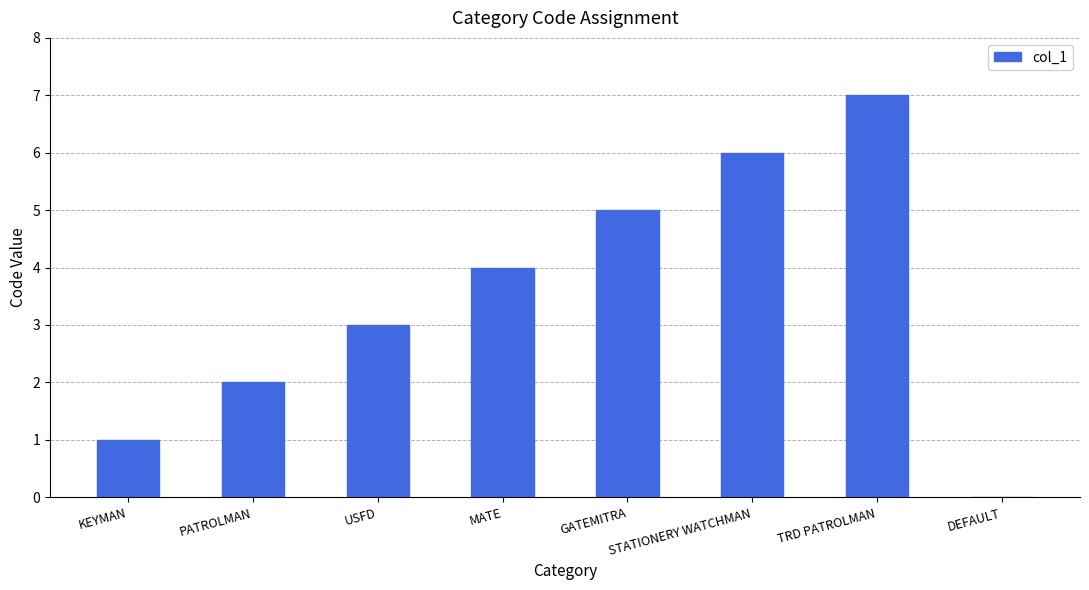

The chart shows a value of 13 at TRD PATROLMAN. True or false?

False